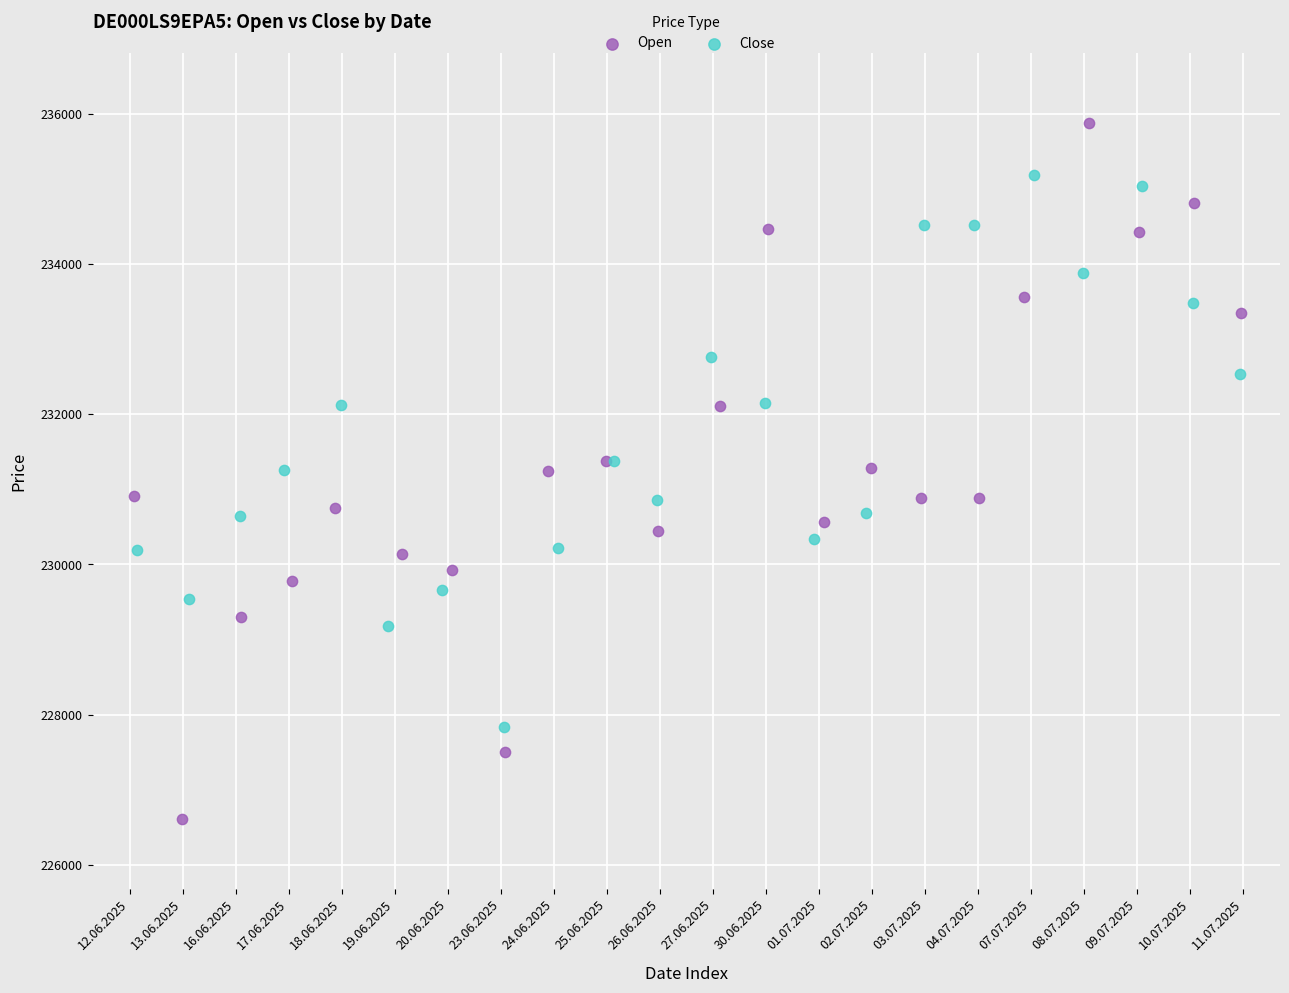

Which series reaches the maximum Y coordinate?

Open